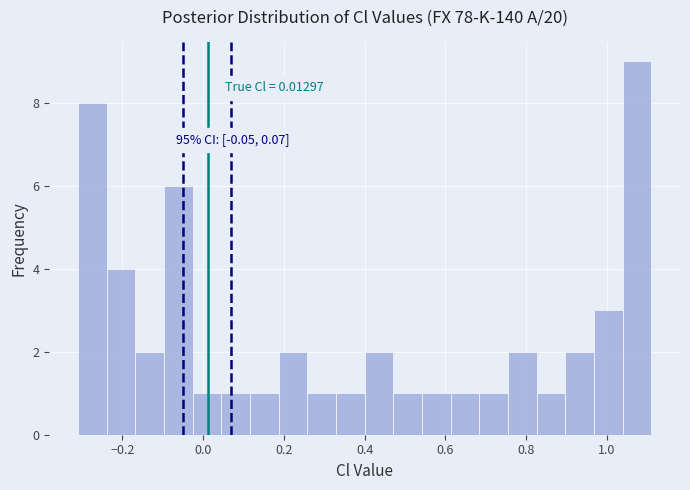

Read against the x-axis, roughly where is the centre of the tallest bar?

1.08